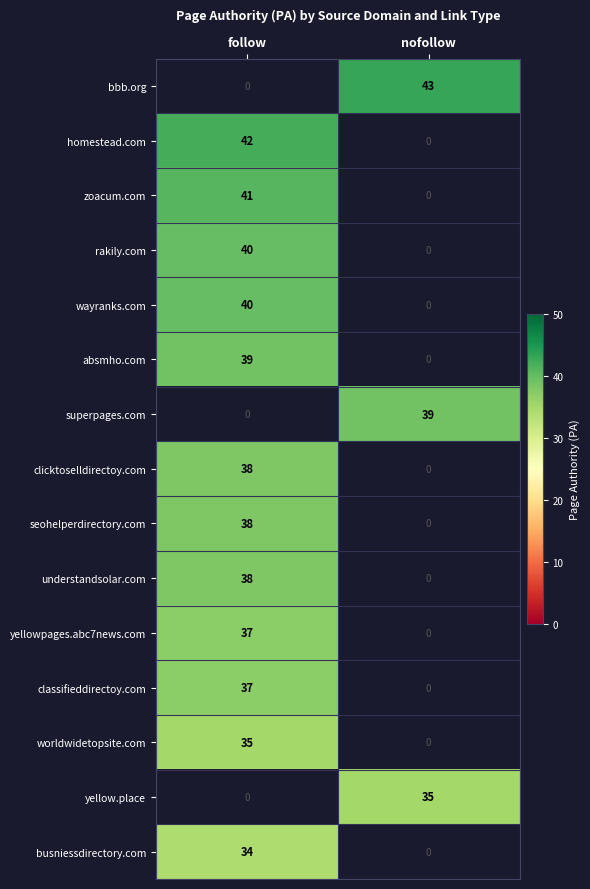

The value of worldwidetopsite.com at follow is 51. True or false?

False